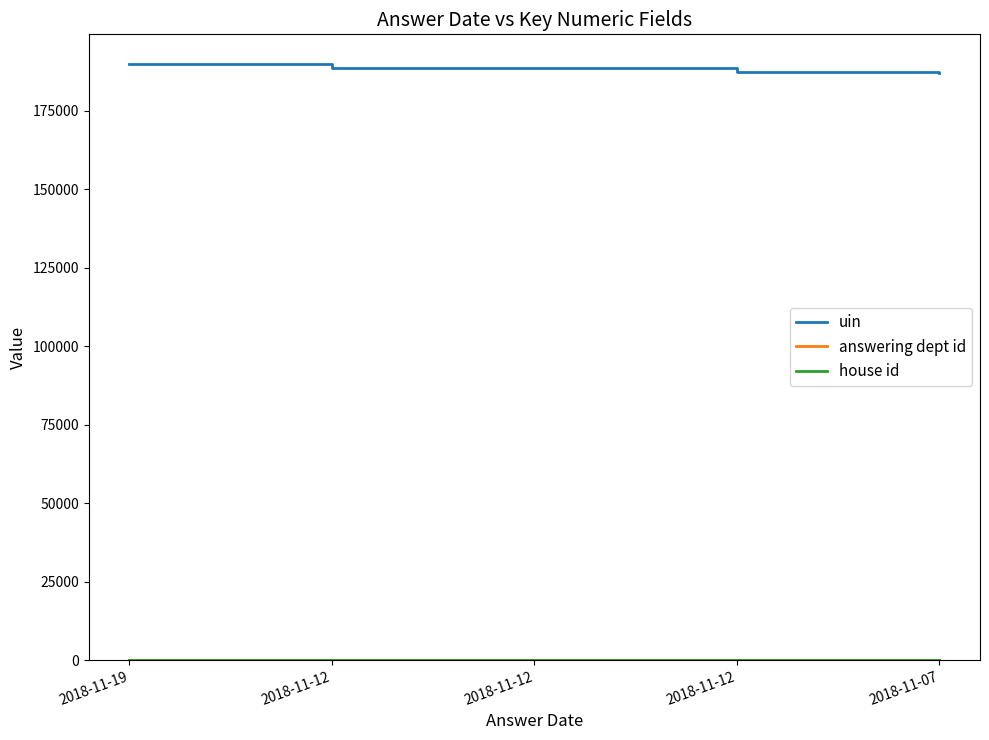

Does the chart display data point markers on the line(s)?

No